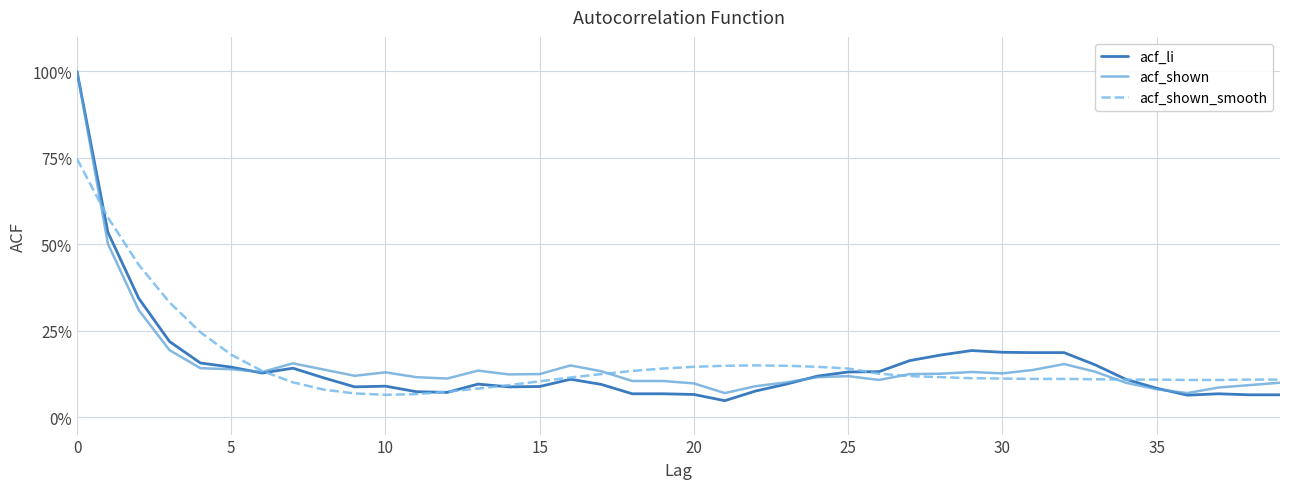

Does the chart have visible grid lines?

Yes